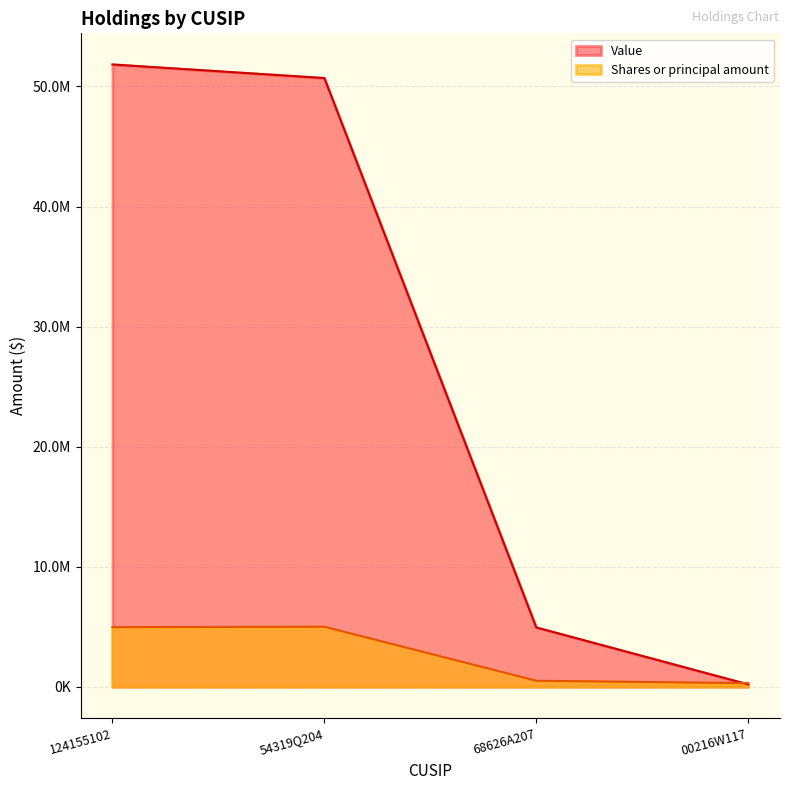

What is the label of the 2nd point from the left?

54319Q204